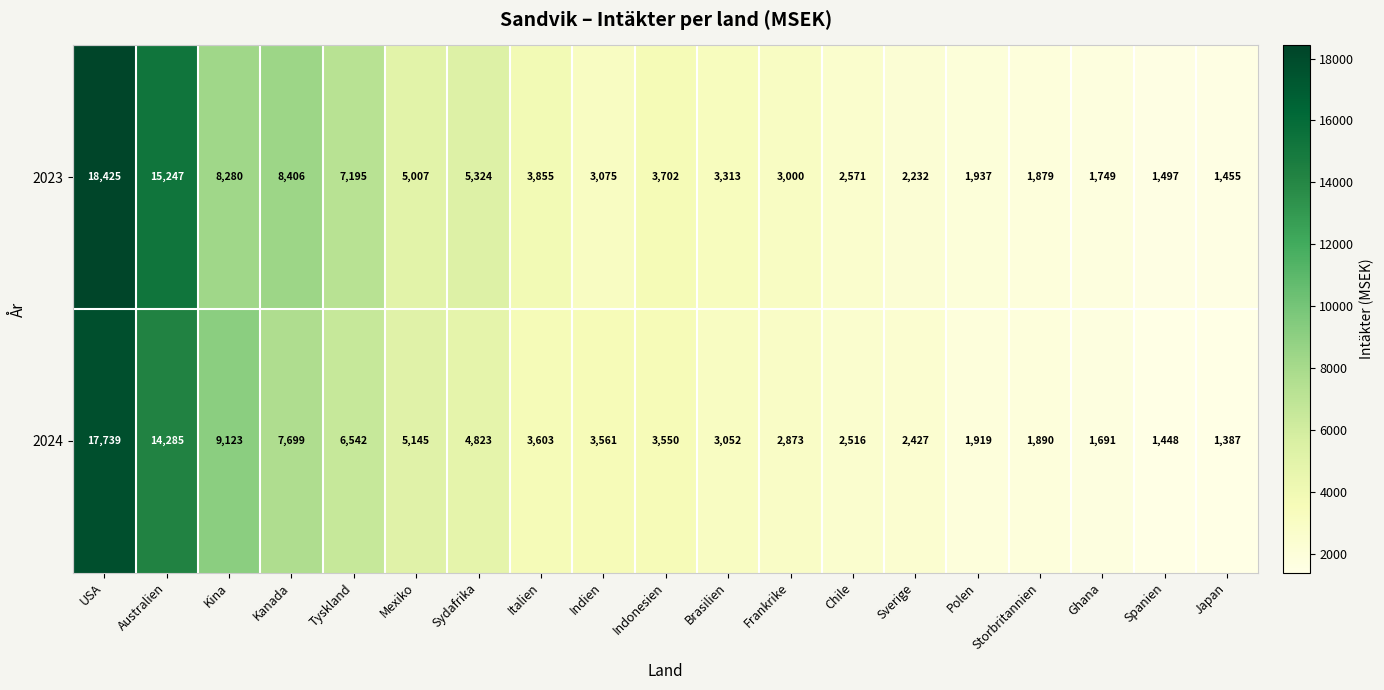

At how many categories does at least one series exceed 15499?

1